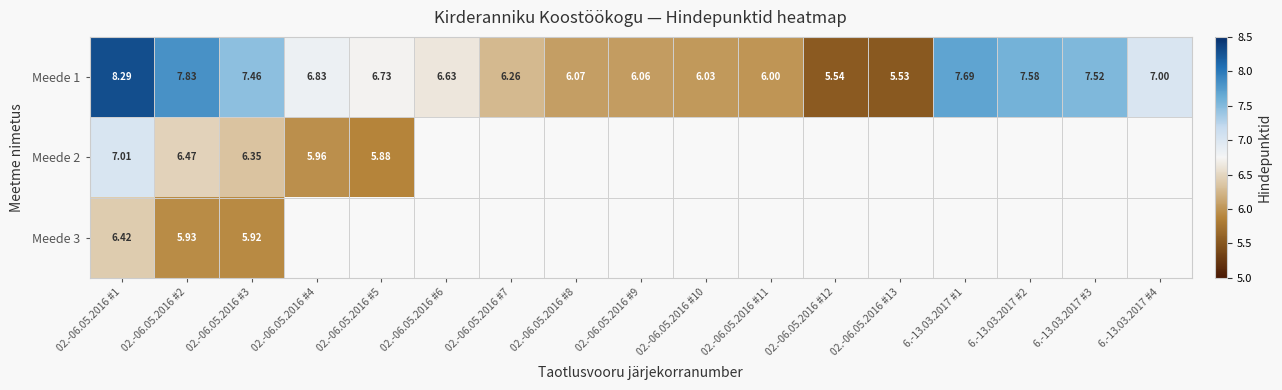

How many values in the Meede 1 series are below 6?

2